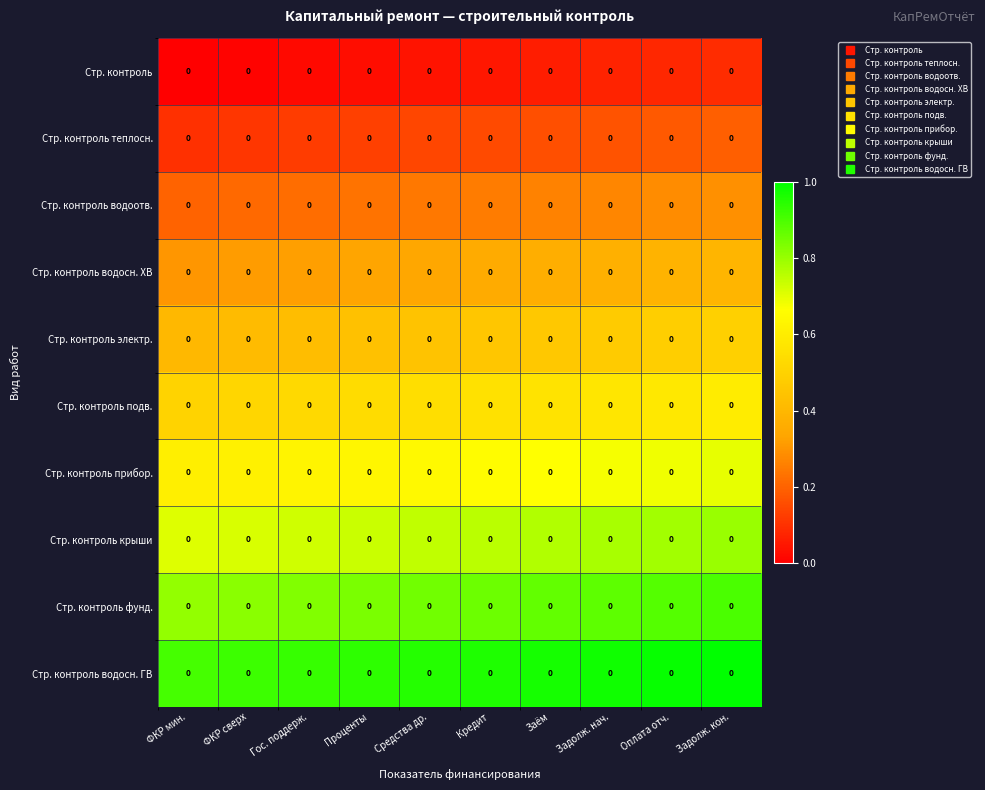

True or false: Стр. контроль подв. has a value of 0.8 at Проценты.

False